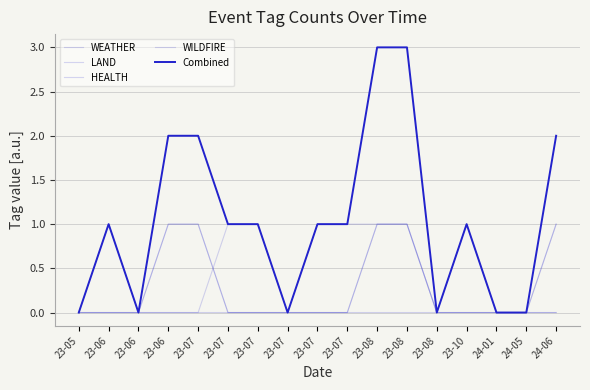

True or false: LAND and Combined intersect in this chart.

False